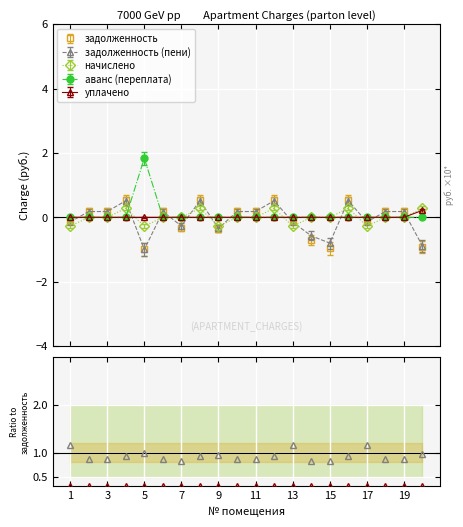

Does the chart display data point markers on the line(s)?

Yes